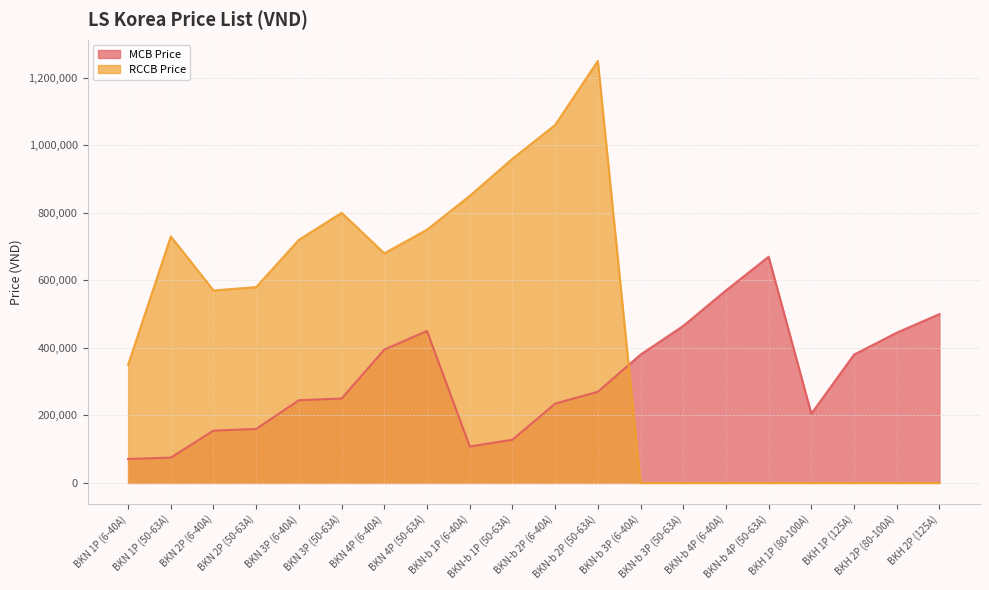

True or false: MCB Price and RCCB Price cross at least once.

True